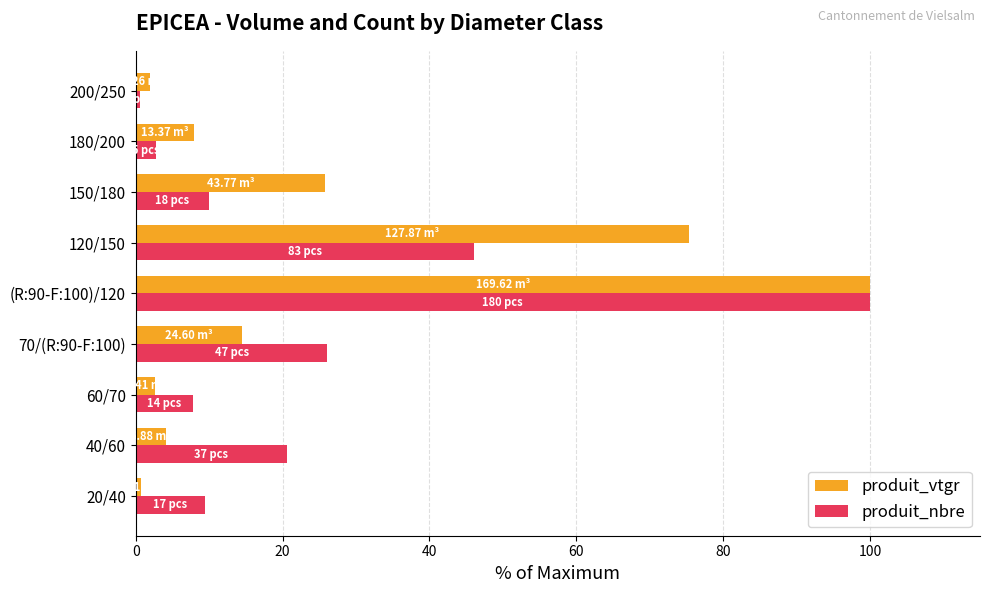

What is the sum of all produit_vtgr values?

232.8